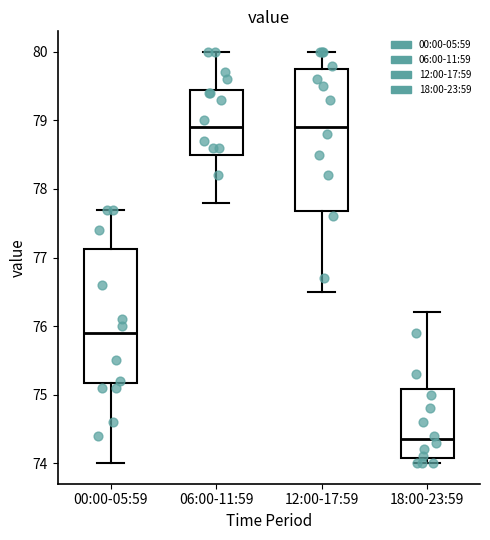

Which box has the lowest median line?

18:00-23:59